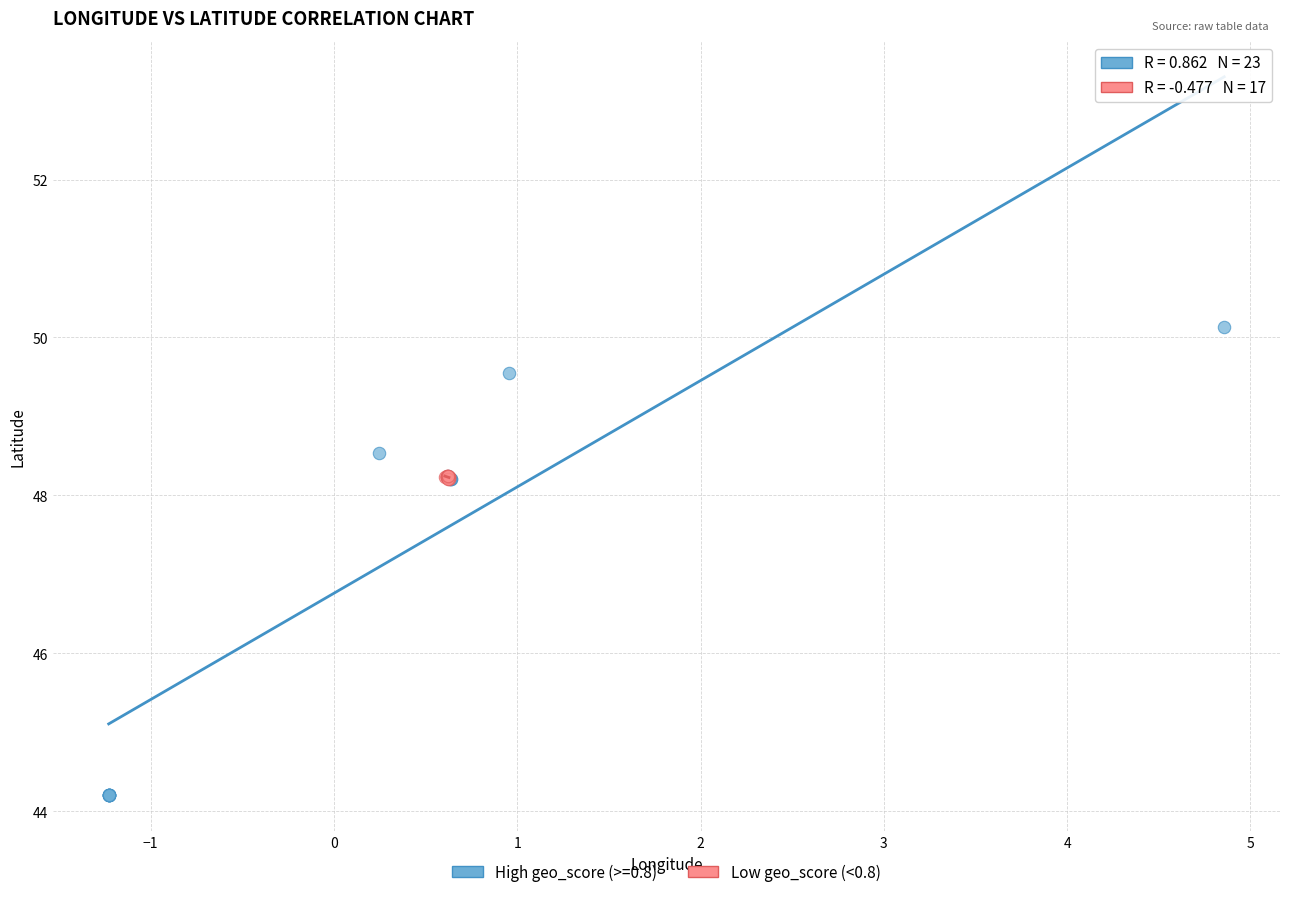

Which series contains the lowest Y value?

High geo_score (>=0.8)